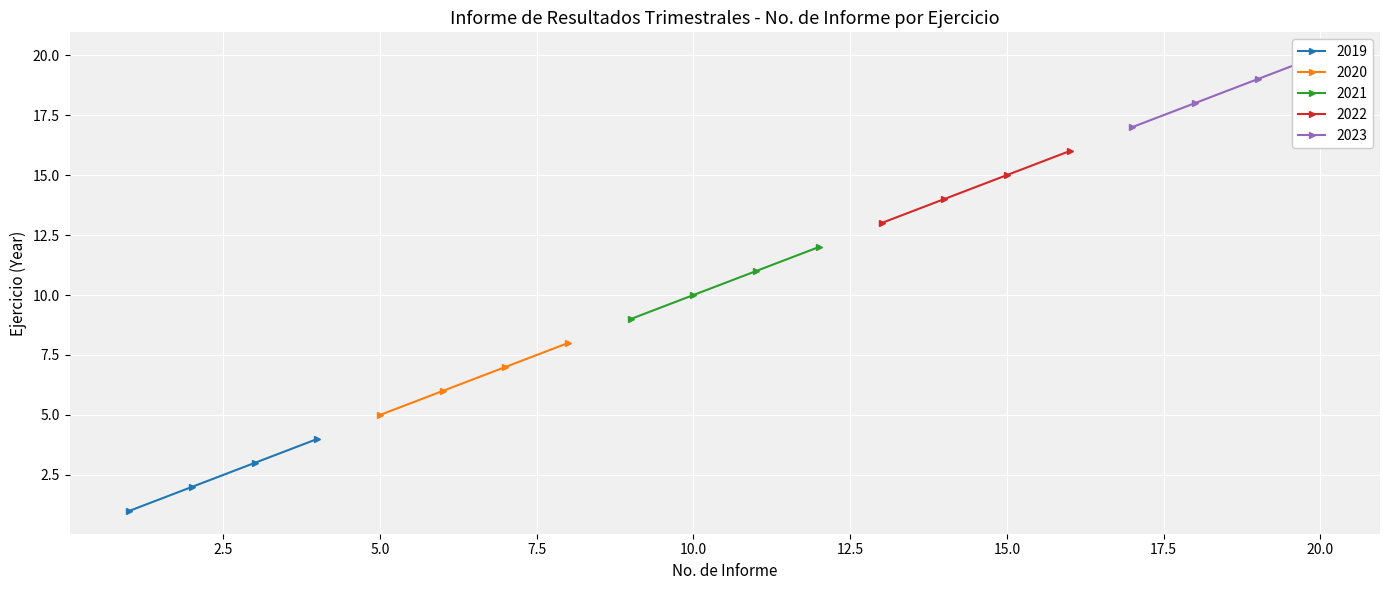

True or false: 2019 has more than 1 interior local peaks.

False